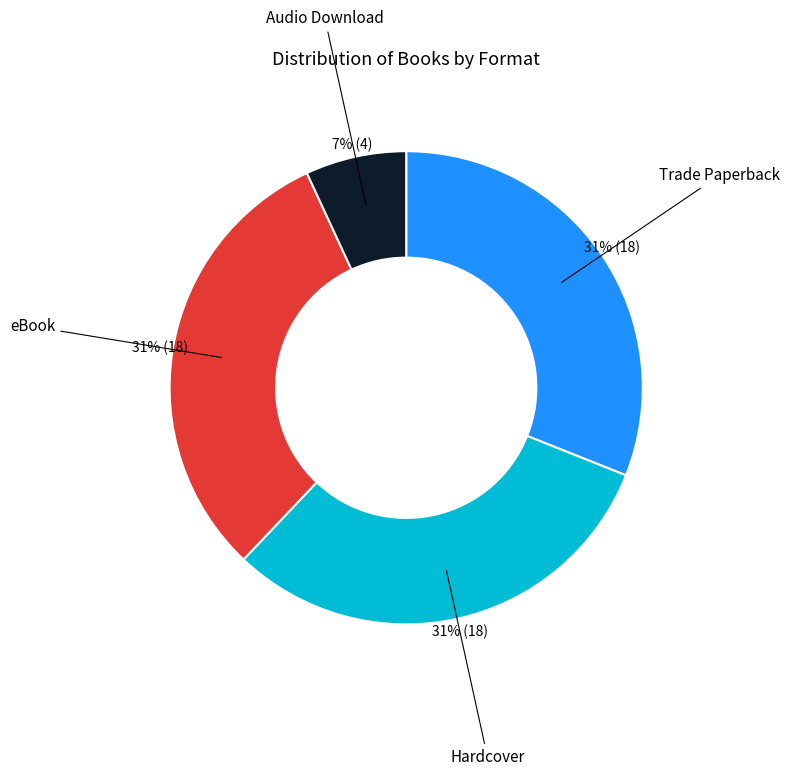

Count the number of slices in the pie.

4